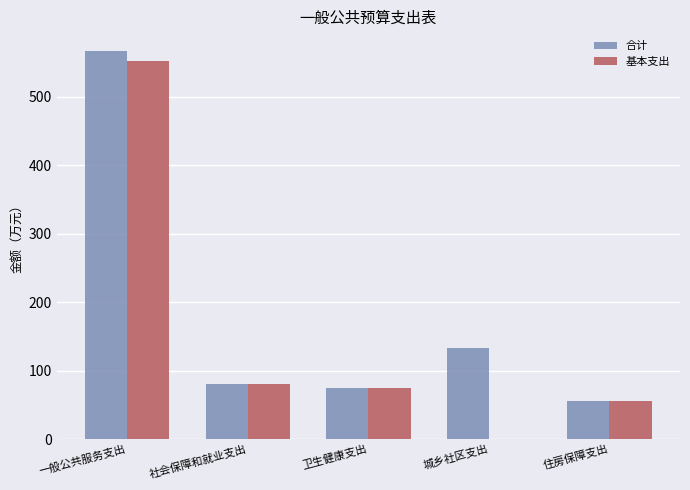

What is the sum of the 基本支出 values at 卫生健康支出 and 城乡社区支出?

74.2